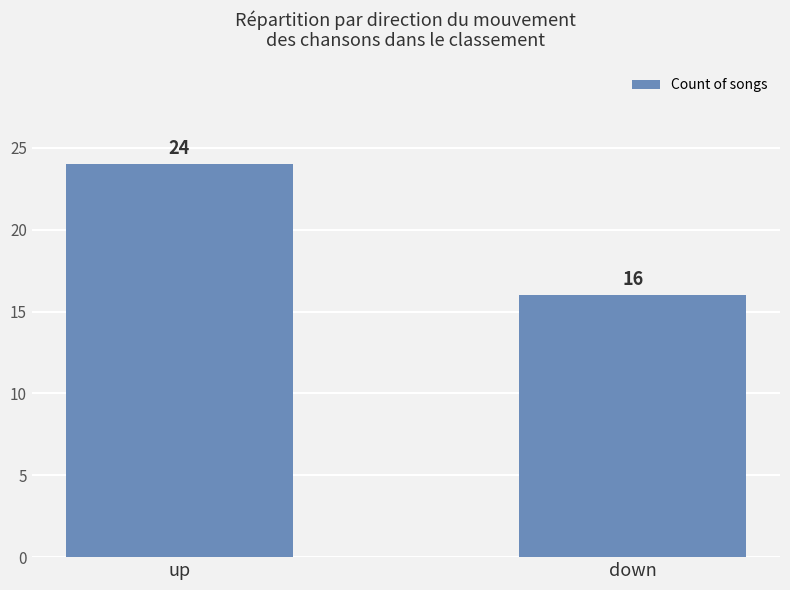

What position from the left is down?

2